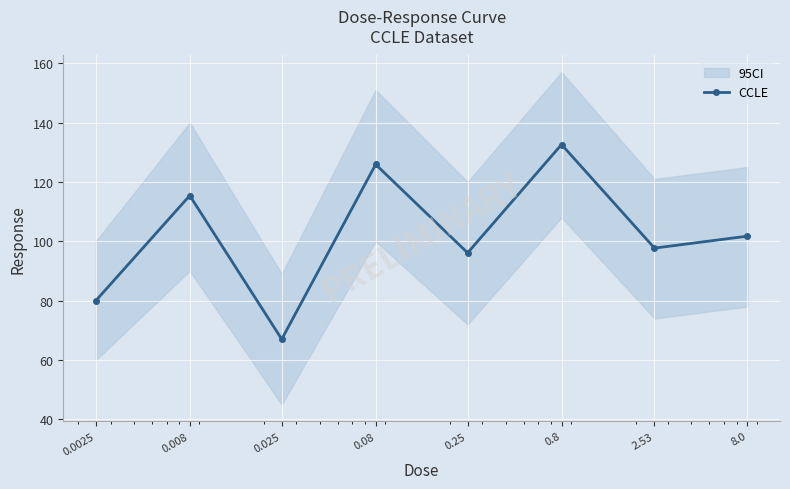

What is the value of the 2nd point from the left?

115.4